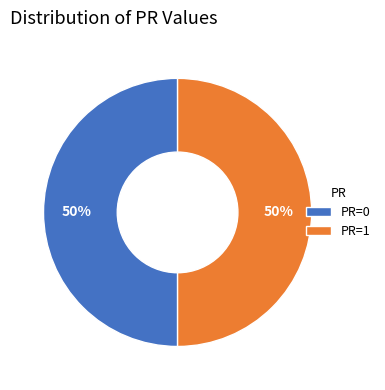

How many segments does this pie chart have?

2